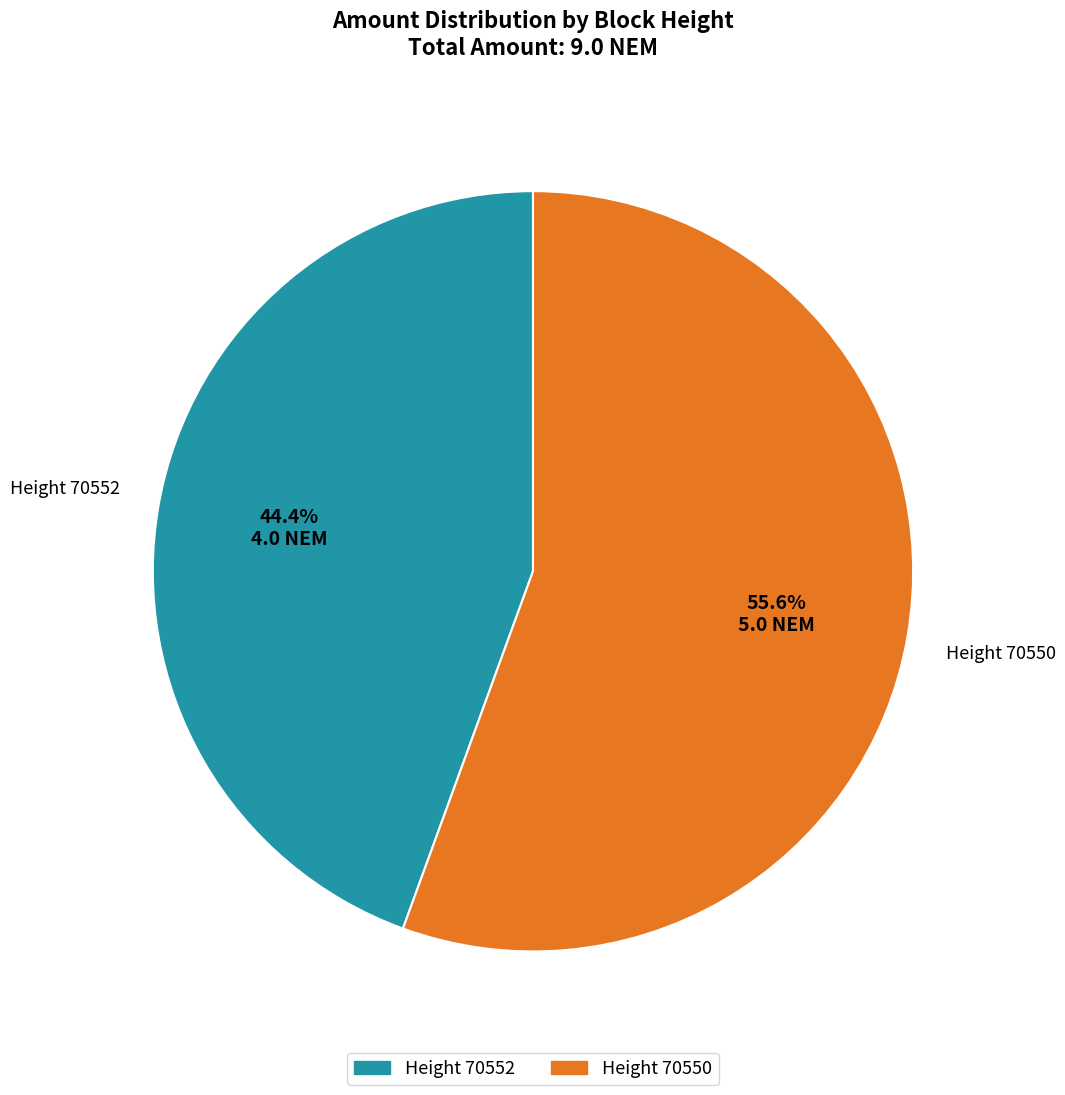

Is there a majority slice in this chart?

Yes